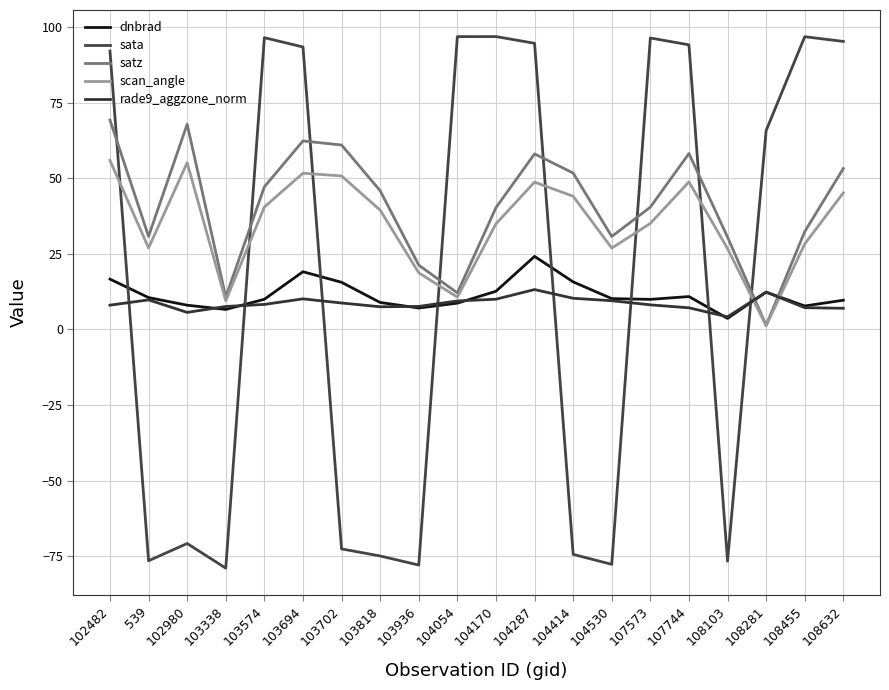

Is the value of dnbrad at 103338 greater than the value of scan_angle at 108281?

Yes